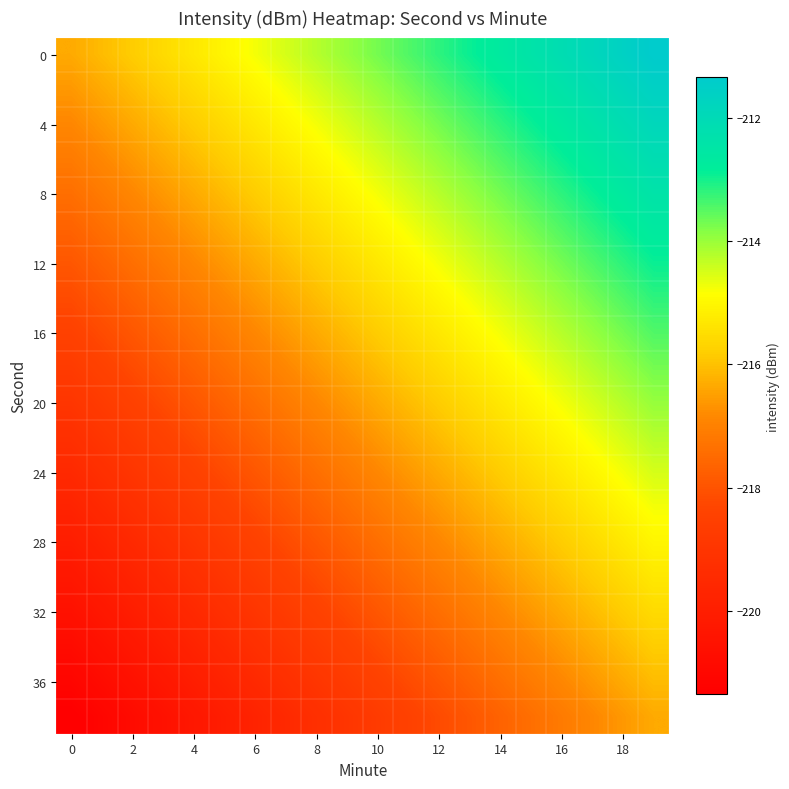

Count the number of data series in this chart.

20